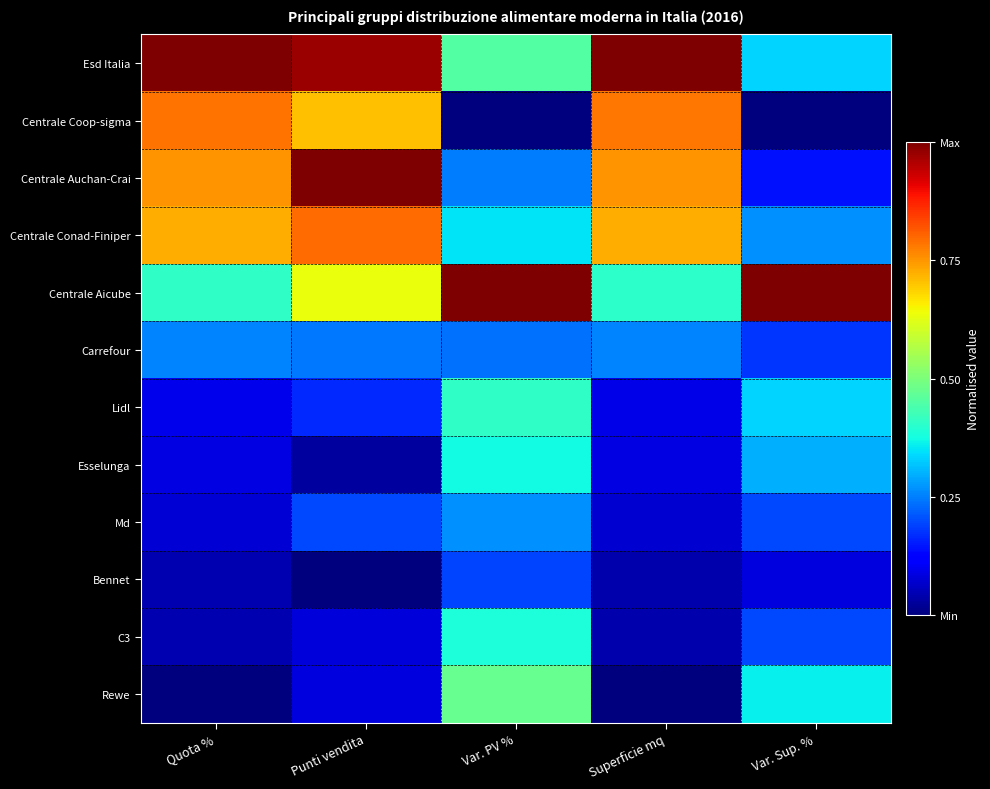

At which category is the sum across all series the highest?

Punti vendita